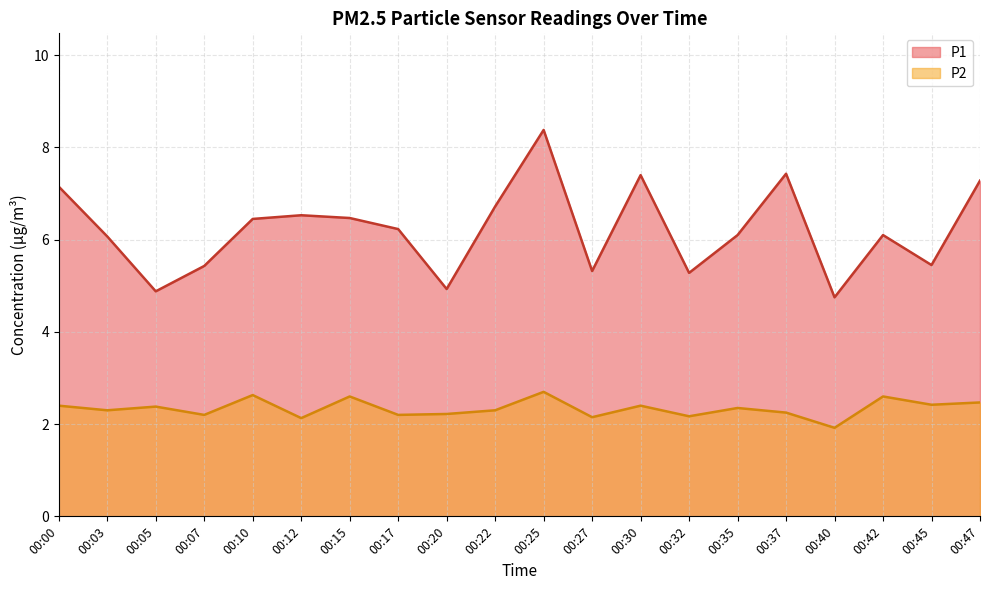

What is the value of the P1 point at the 14th from the left?

5.3